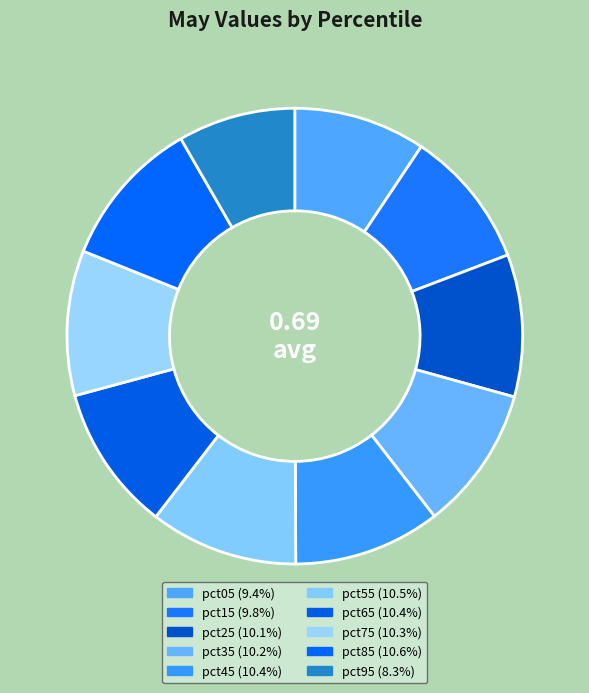

How many slices are in this pie chart?

10